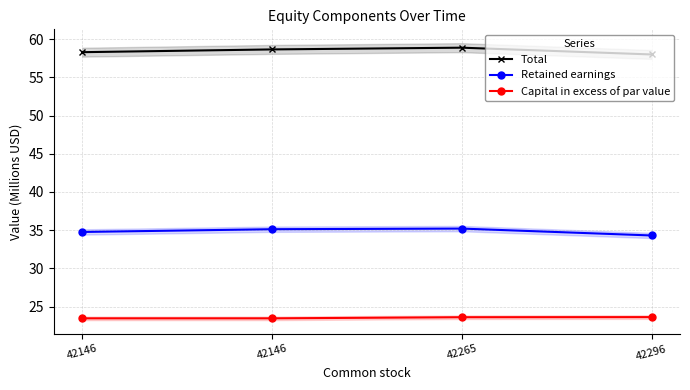

What is the difference between the Capital in excess of par value values at 42146 and 42296?

0.2